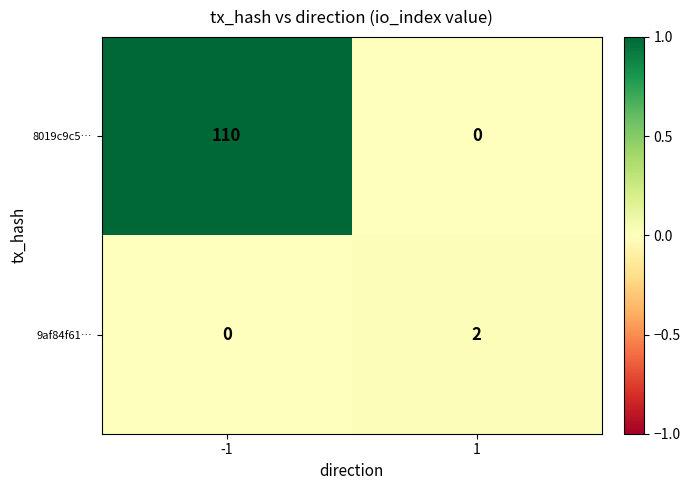

Which series has the widest spread of values?

8019c9c5…